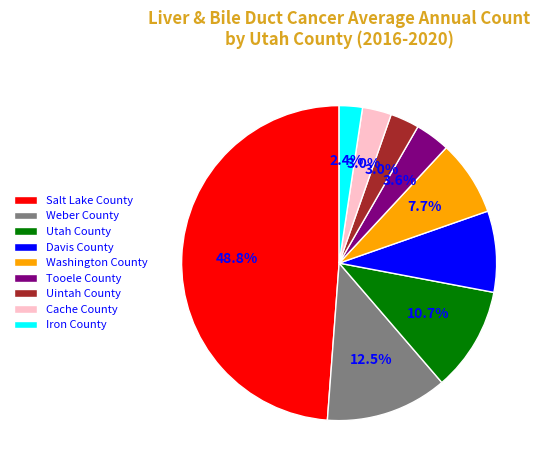

How many slices are in this pie chart?

9